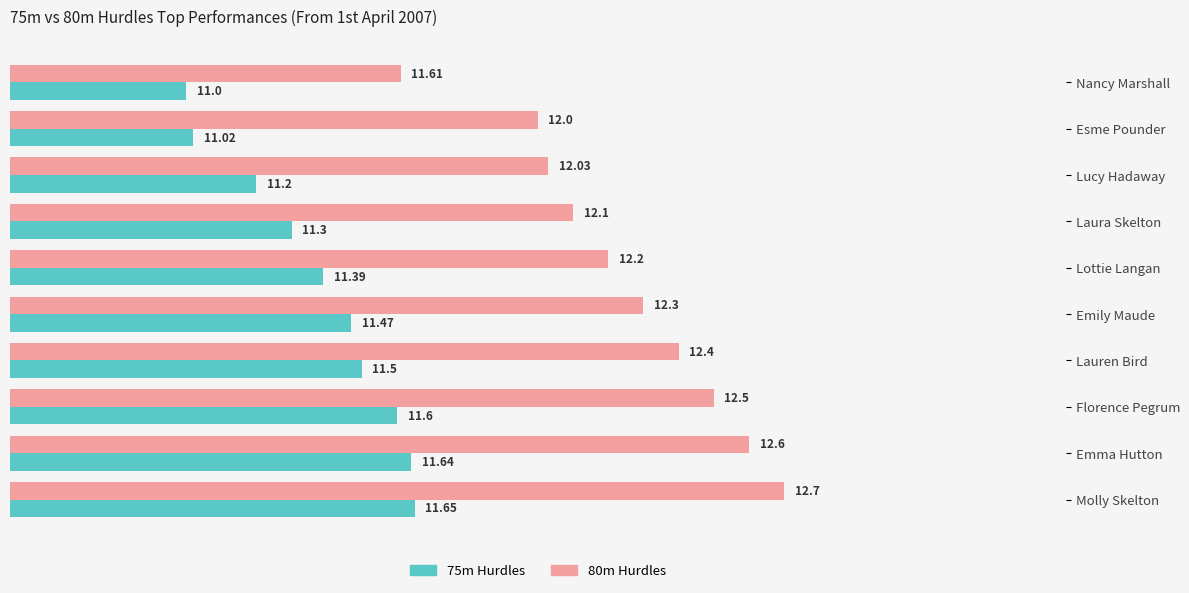

What is the spread (max minus min) of values at Nancy Marshall?

0.6